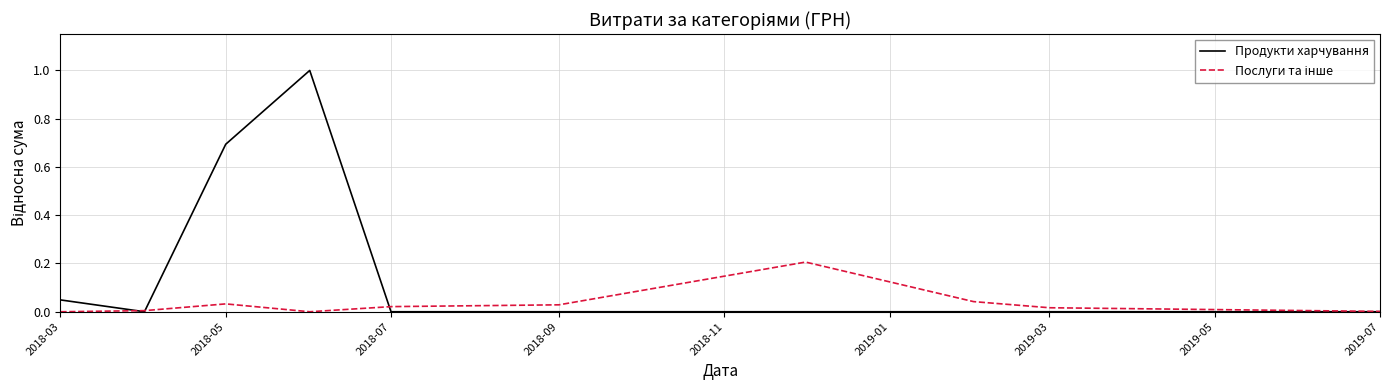

True or false: Продукти харчування has a value of -0.5 at 2018-11.

False